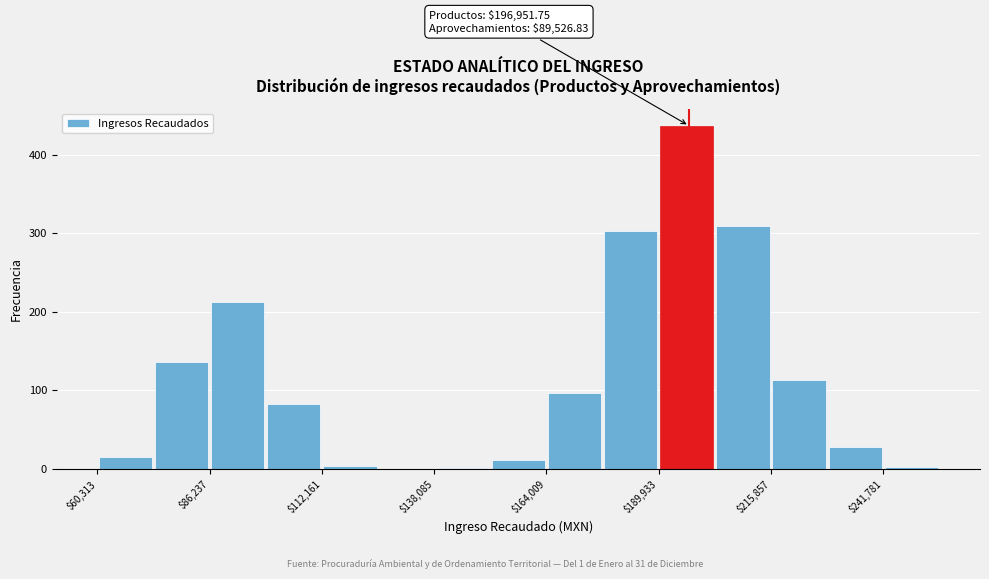

Around what value on the x-axis is the tallest bar? Give the approximate position of its centre, as read against the axis.

195000